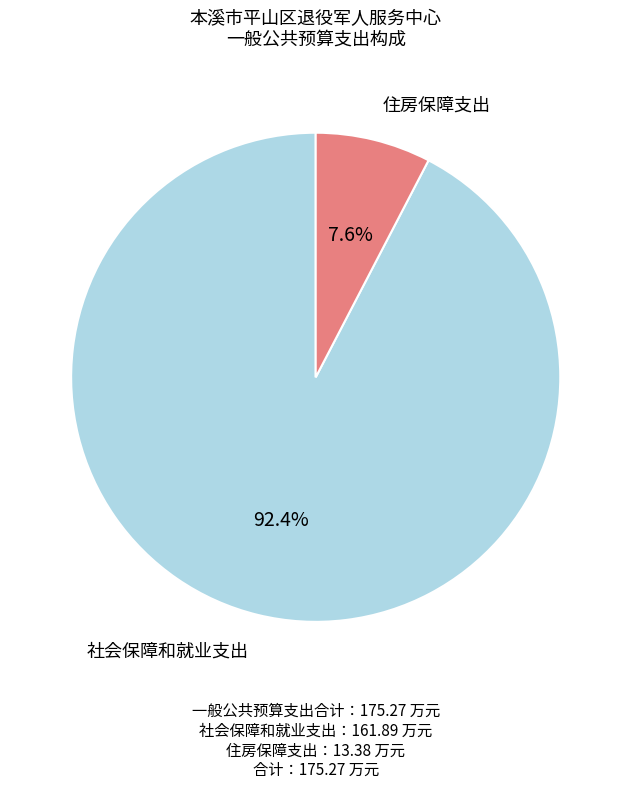

Which slice is the largest?

社会保障和就业支出